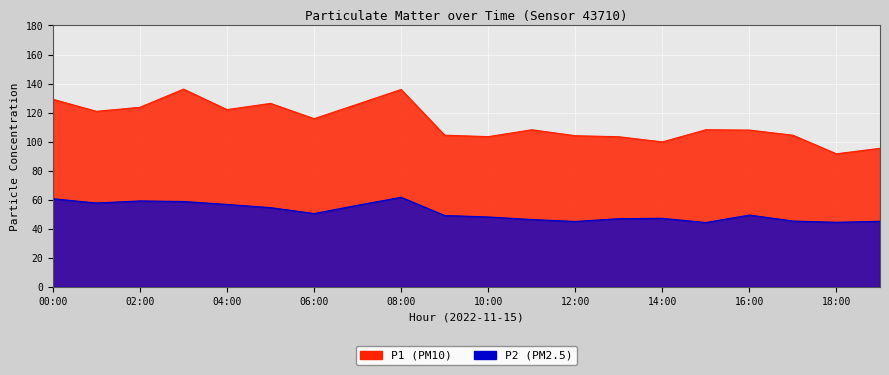

What is the spread (max minus min) of values at 04:00?

65.3